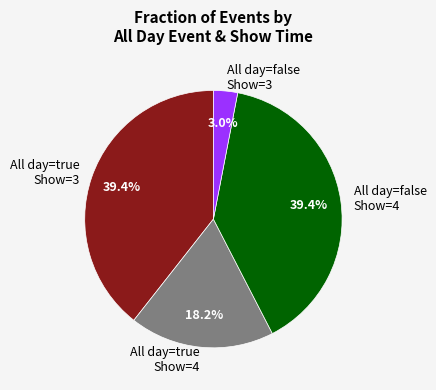

Approximately how many times larger is the value at All day=true Show=3 compared to All day=true Show=4?

2.2